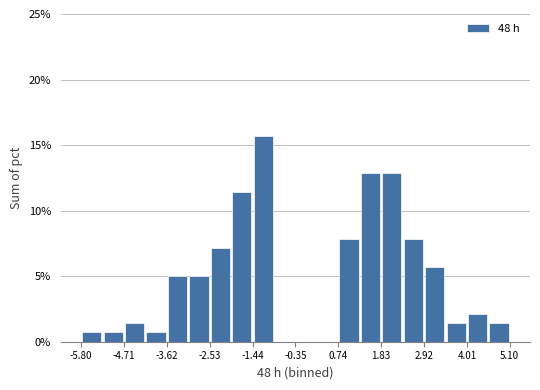

Read against the x-axis, roughly where is the centre of the tallest bar?

-1.2